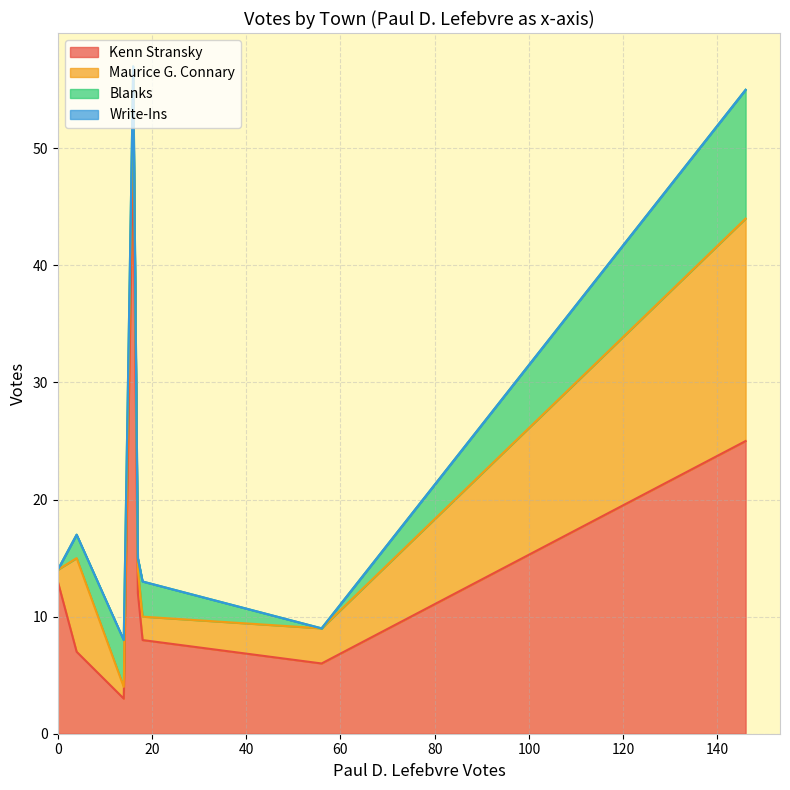

What is the lowest value of the Kenn Stransky series?

3